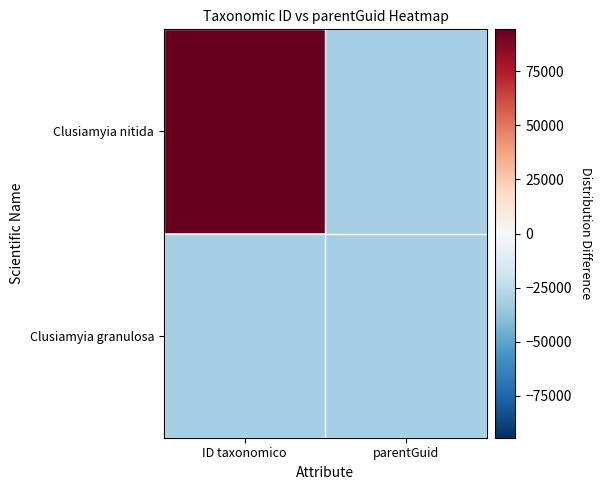

Reading left to right, list all the values displayed in this chart.

Clusiamyia nitida: ID taxonomico=94337.8	parentGuid=-31444.2
Clusiamyia granulosa: ID taxonomico=-31449.2	parentGuid=-31444.2